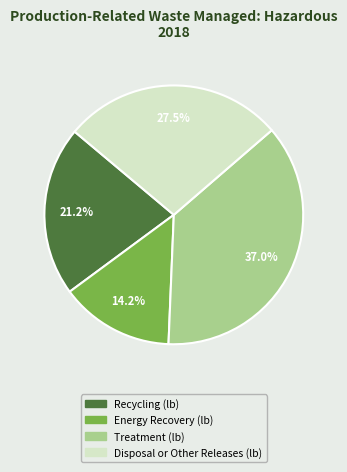

Count the number of slices in the pie.

4